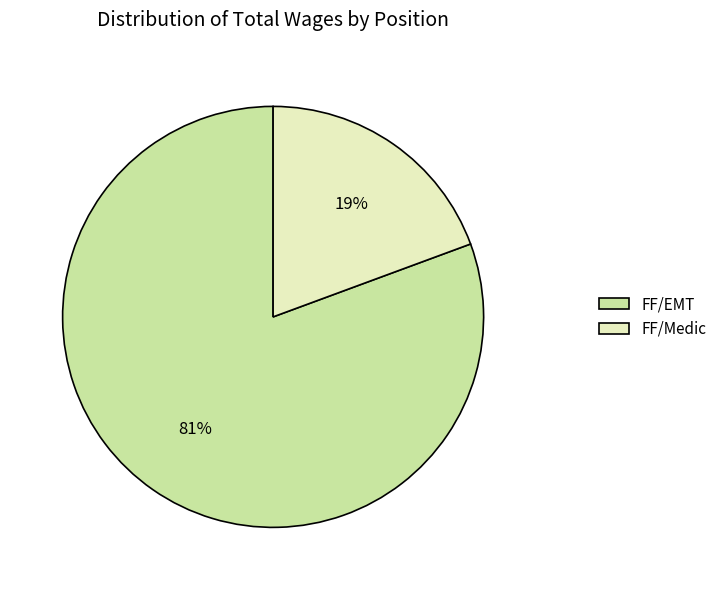

Is there a majority slice in this chart?

Yes